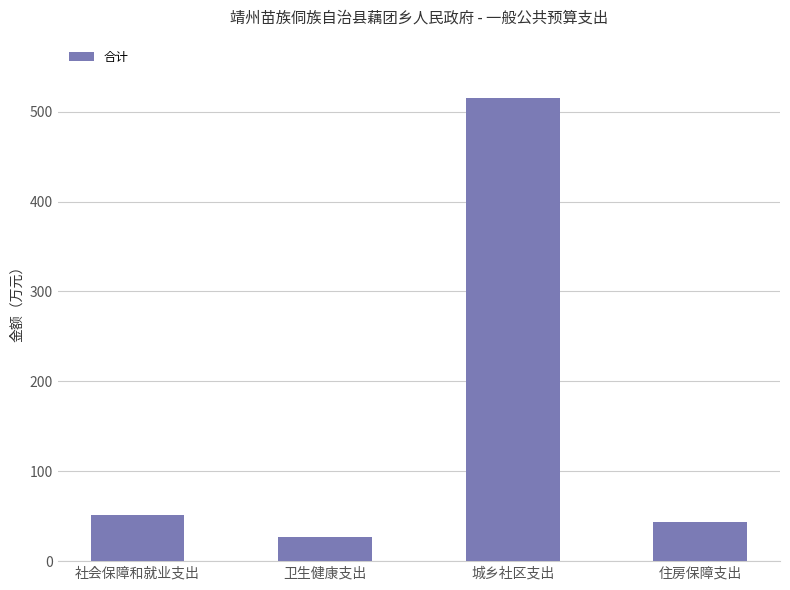

Reading left to right, list all the values displayed in this chart.

社会保障和就业支出=51.3	卫生健康支出=27.3	城乡社区支出=514.9	住房保障支出=43.7